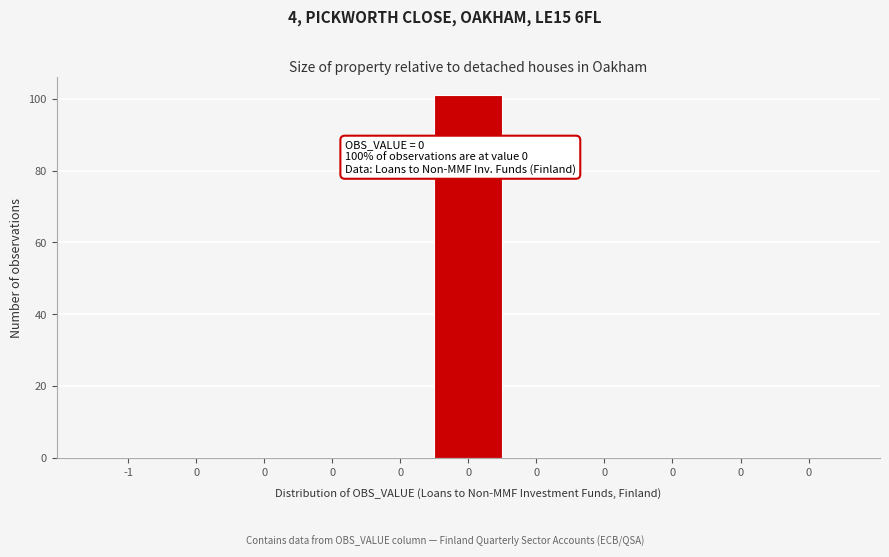

How many data points does each series have?

11